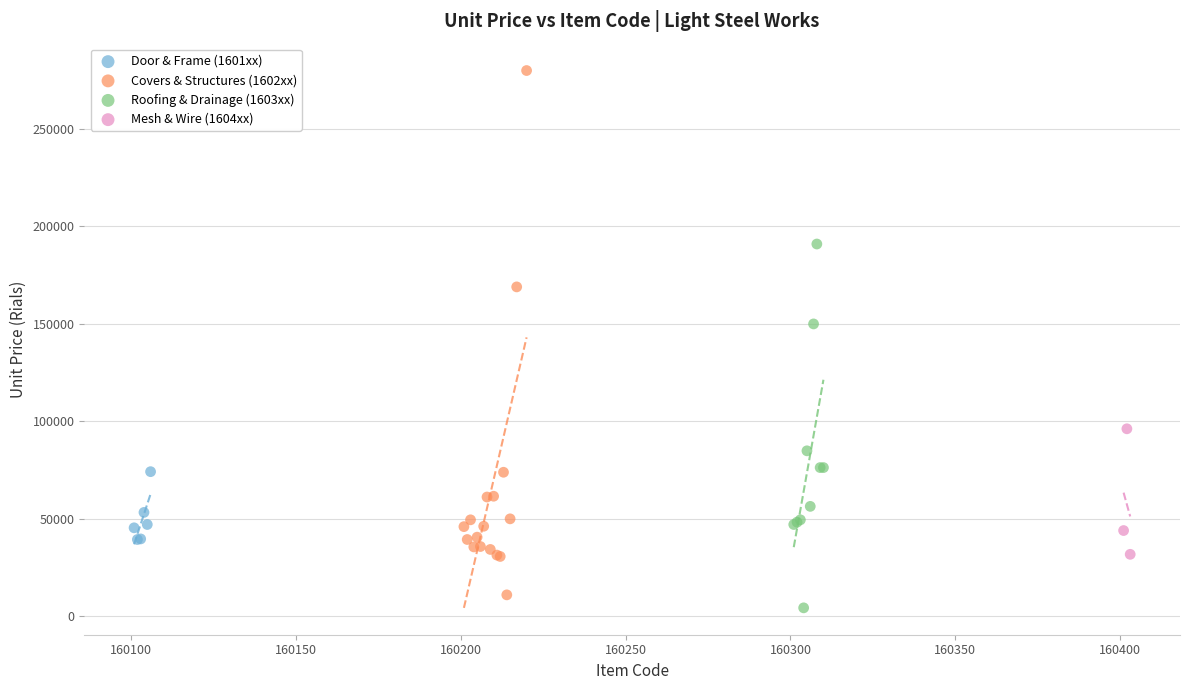

Which series has the largest Y range (max minus min)?

Covers & Structures (1602xx)